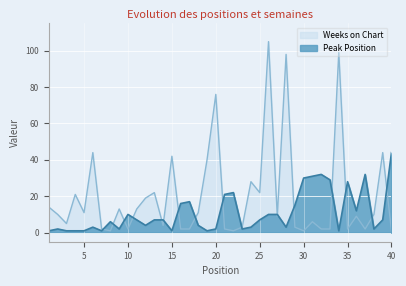

What is the sum of the Peak Position values at 27 and 38?

12